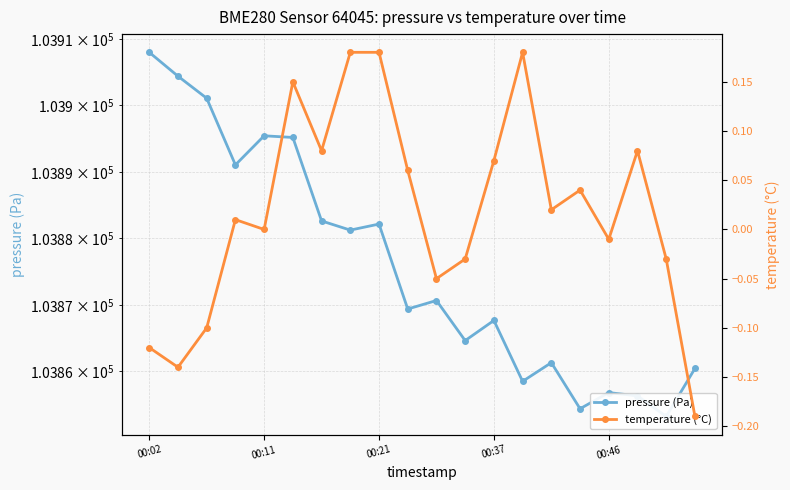

Rank the series at 00:02 from lowest to highest value.

temperature (°C), pressure (Pa)